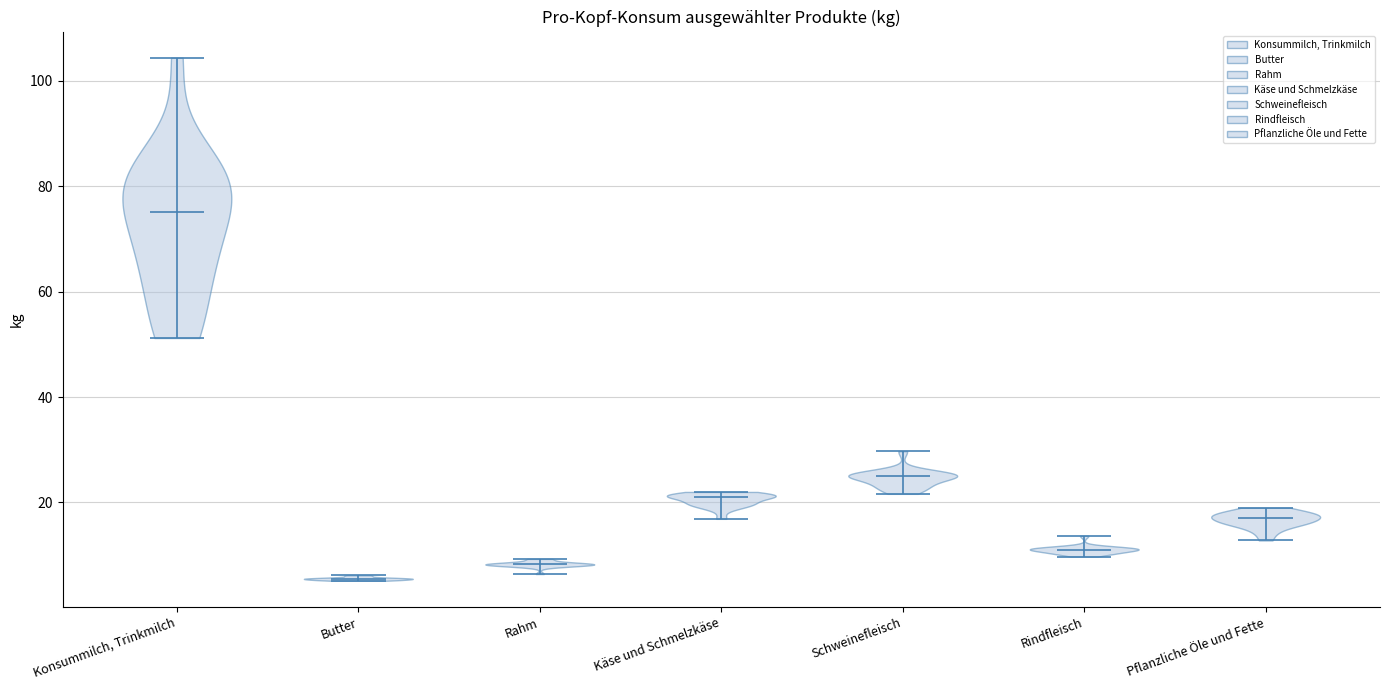

Which violin has the highest median line?

Konsummilch, Trinkmilch